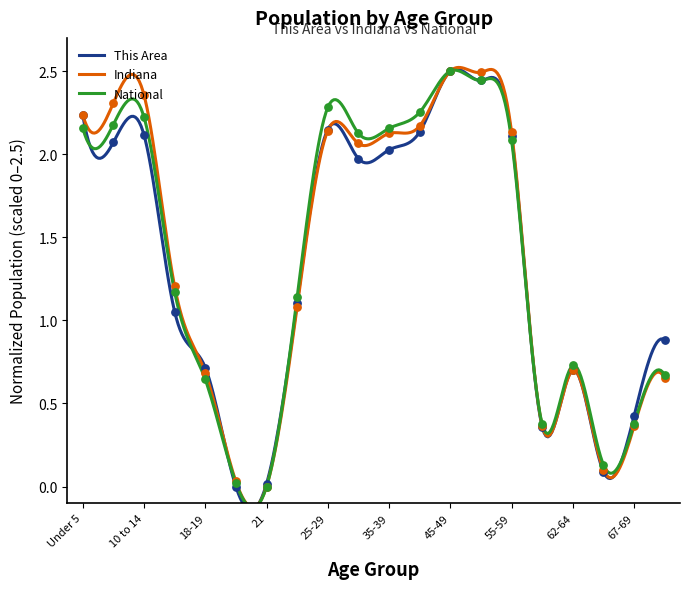

At how many categories does at least one series exceed 0?

20